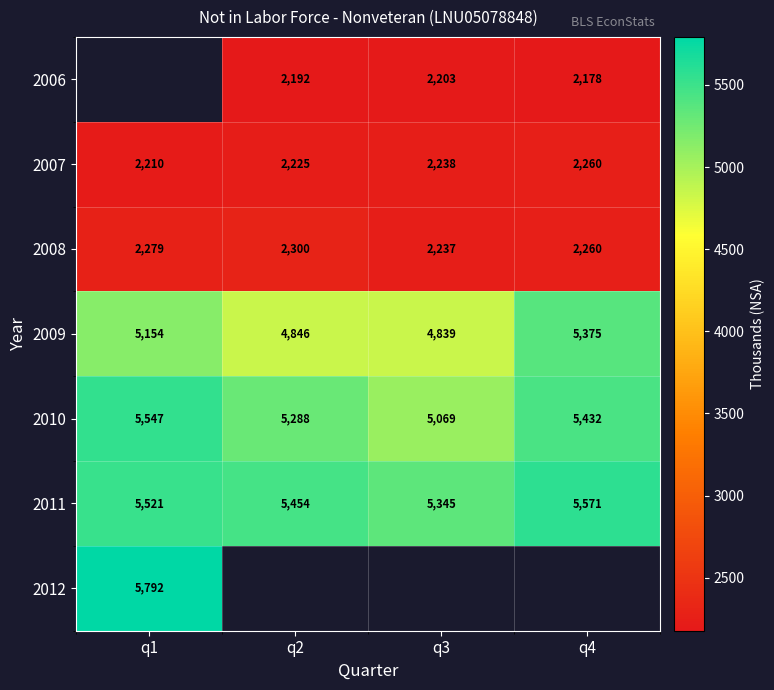

Rank the categories by 2009 value from highest to lowest.

q4, q1, q2, q3